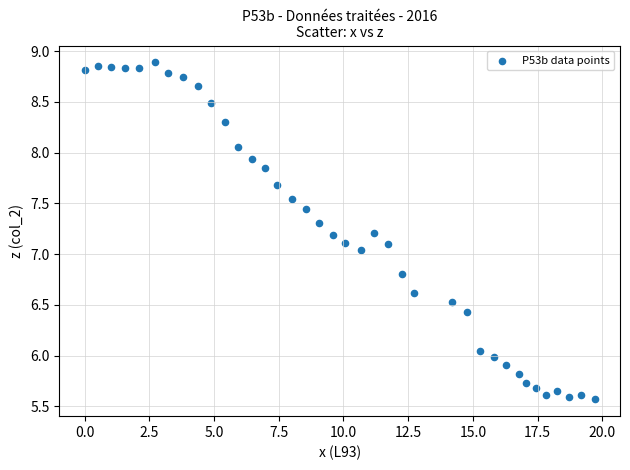

What is the range of Y values (max minus min)?

3.3